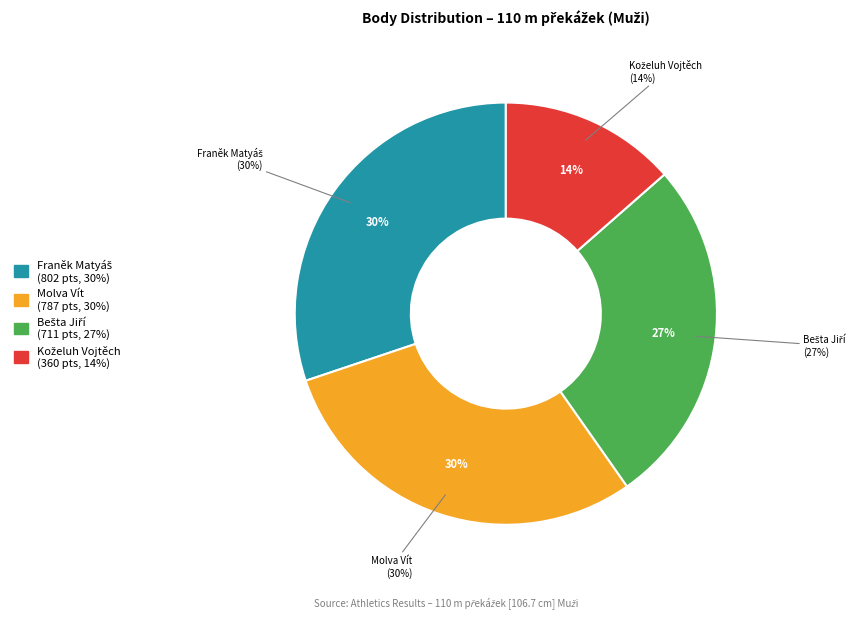

Combined, what portion of the pie is Molva Vít and Koželuh Vojtěch?

43.1%